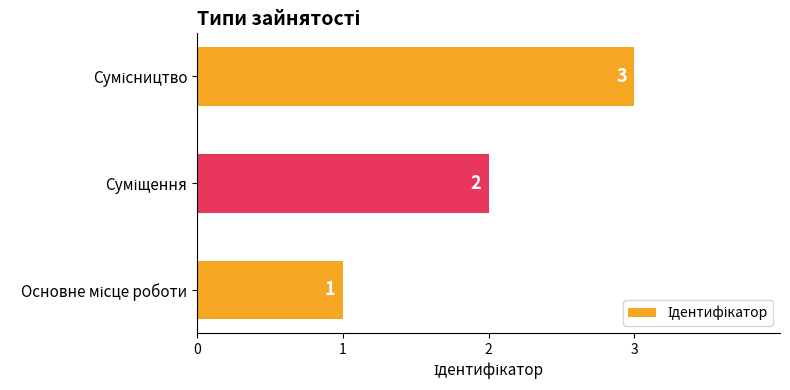

How many values are between 1 and 3?

3